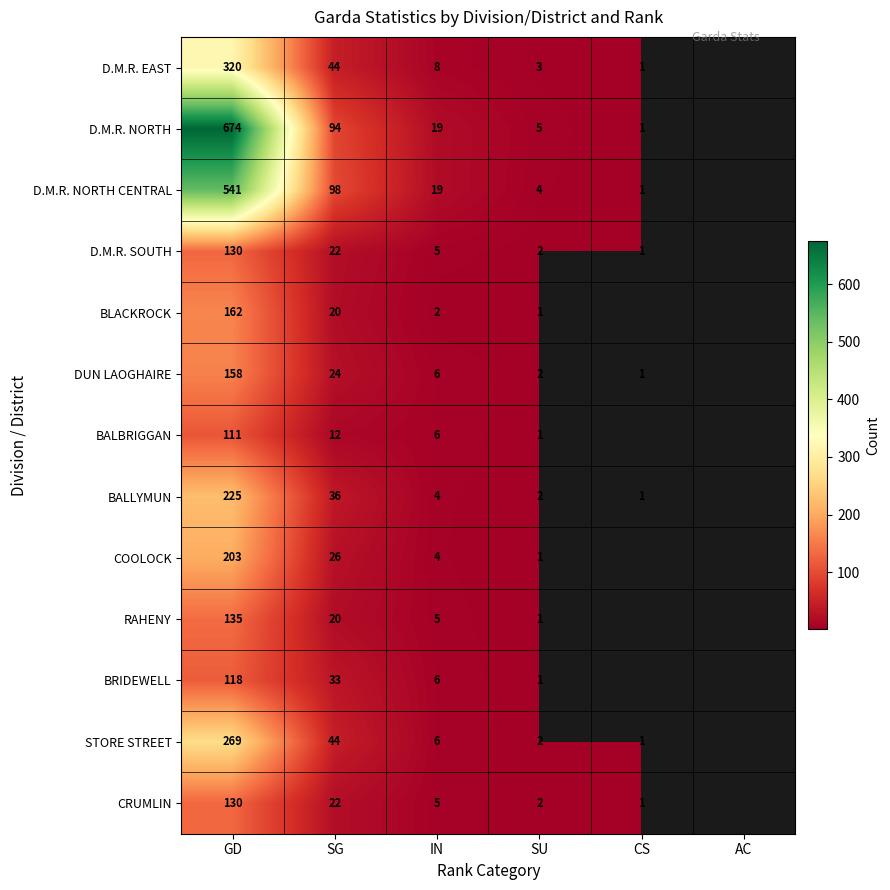

Is the value of STORE STREET at SG greater than the value of COOLOCK at GD?

No